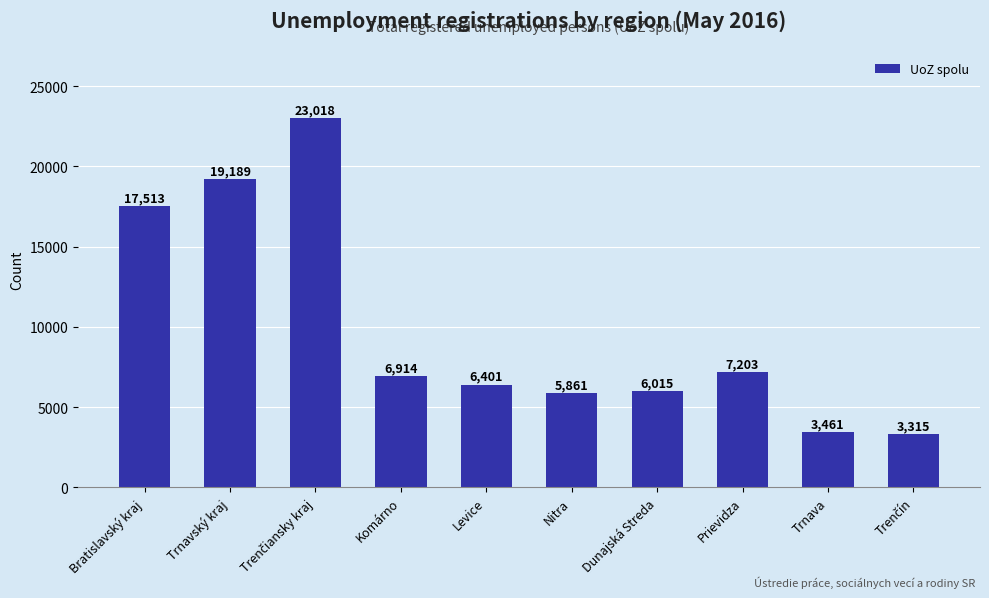

Reading left to right, transcribe all the data shown in this chart.

17513	19189	23018	6914	6401	5861	6015	7203	3461	3315